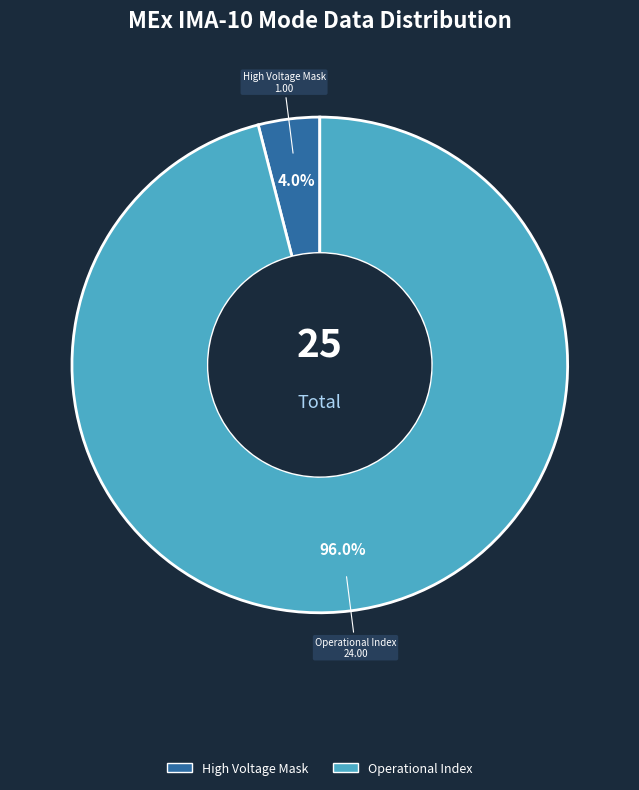

Count the number of slices in the pie.

2